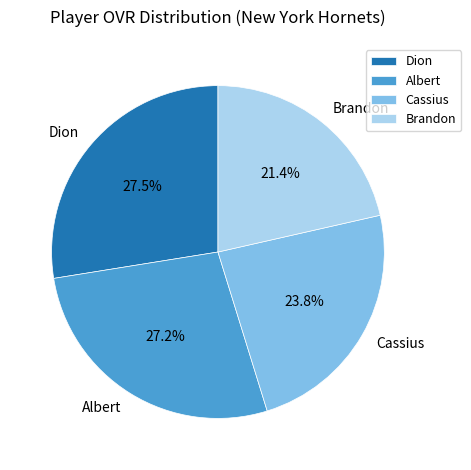

How many segments does this pie chart have?

4